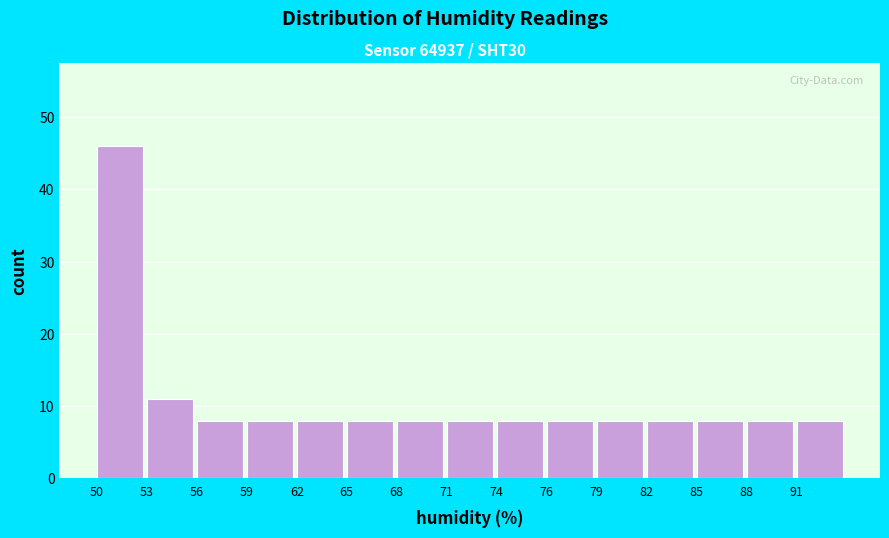

Reading left to right, extract all data points from this chart.

50=46	53=11	56=8	59=8	62=8	65=8	68=8	71=8	74=8	76=8	79=8	82=8	85=8	88=8	91=8